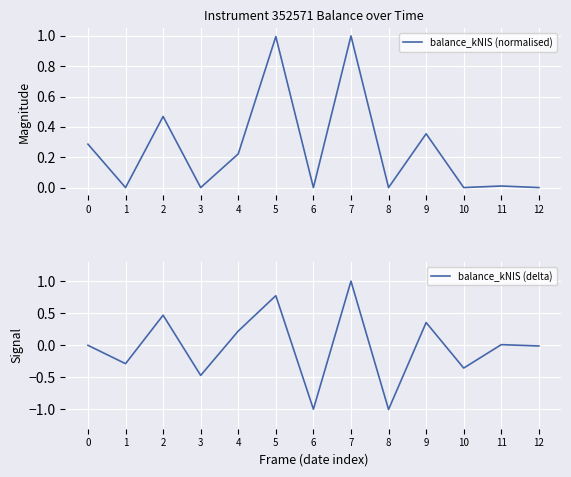

What are all the series names shown in the legend?

balance_kNIS (normalised), balance_kNIS (delta)